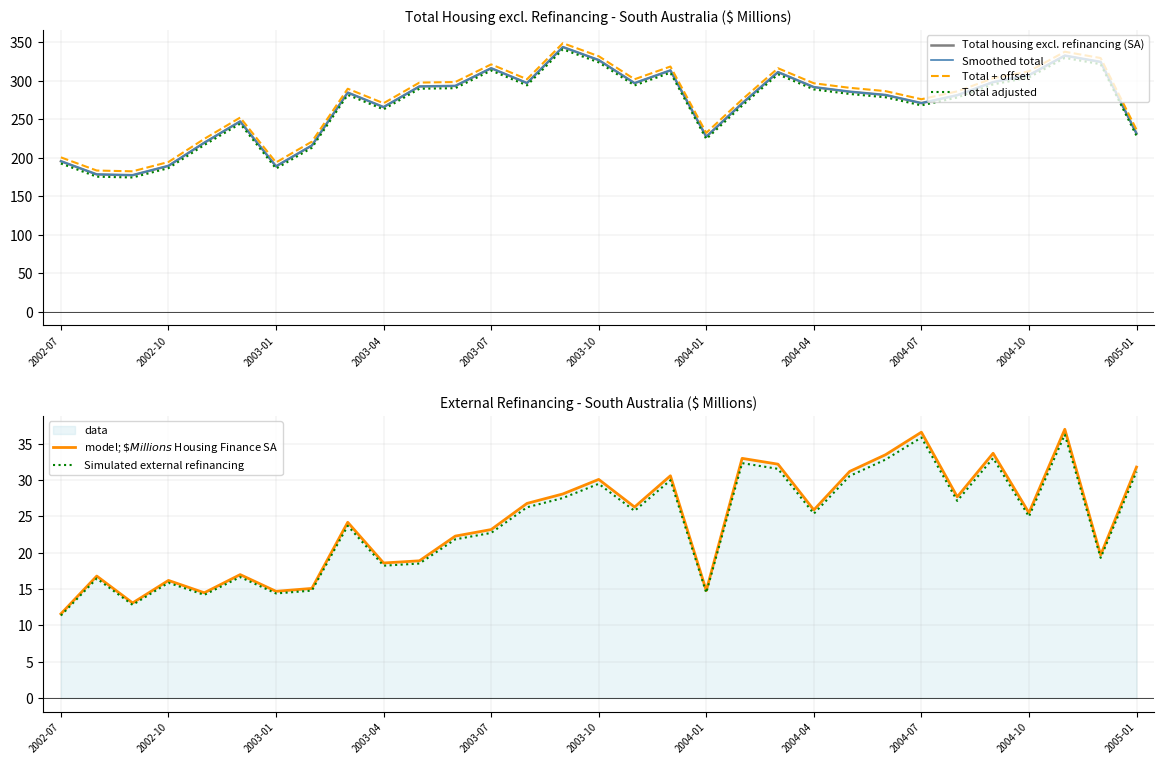

The value of Total + offset at 16 is 301.9. True or false?

True